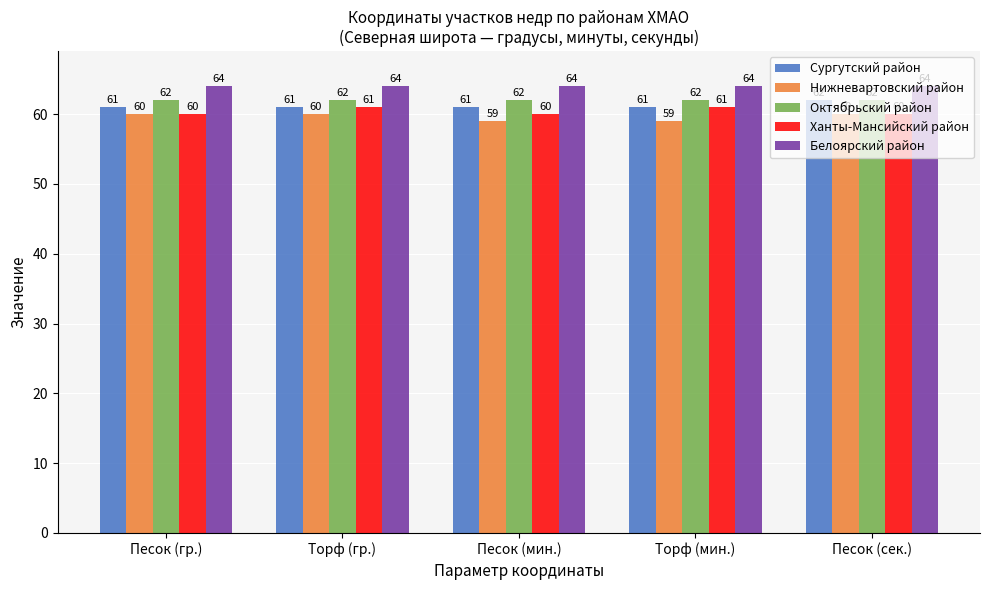

How many data points in Сургутский район are above 61?

1